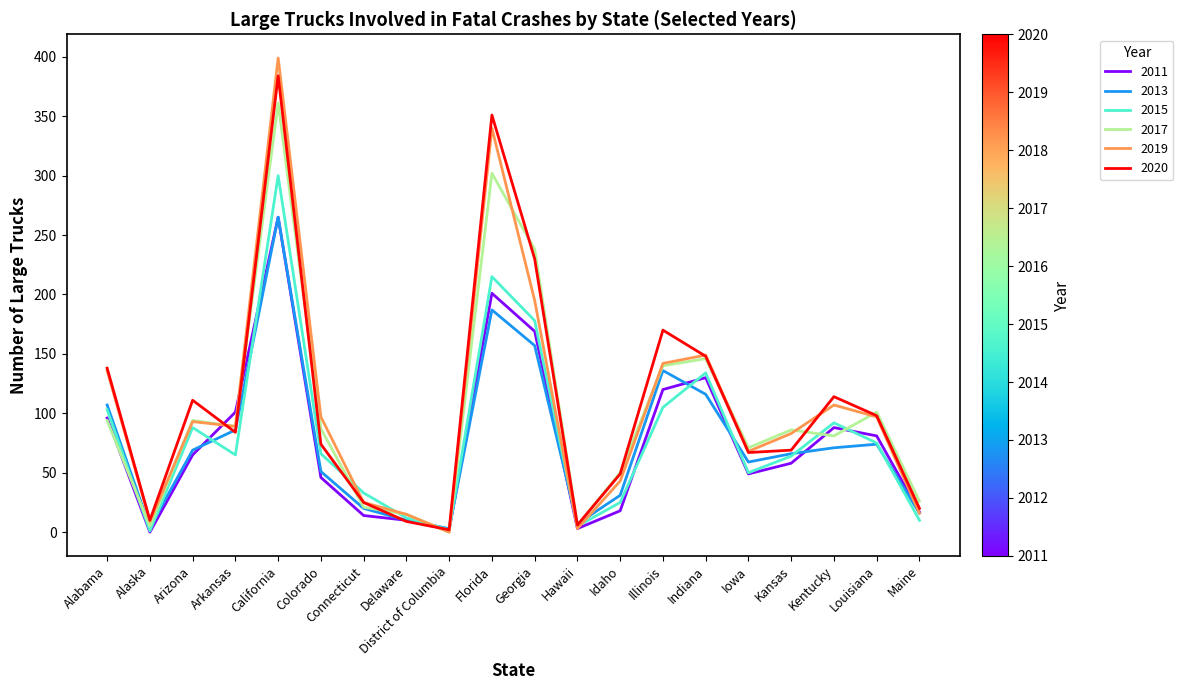

How many lines are shown in the chart?

6